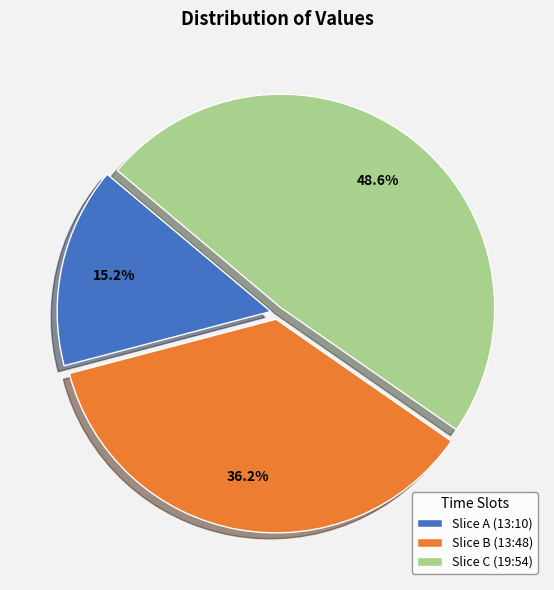

What is the largest slice in the pie chart?

Slice C (19:54)